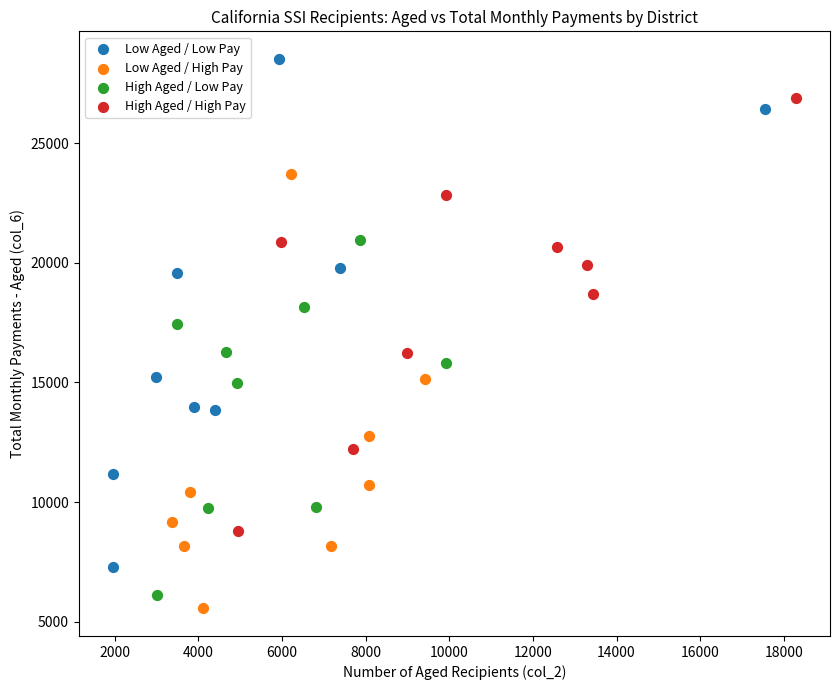

Which series has the widest spread of Y values?

Low Aged / Low Pay